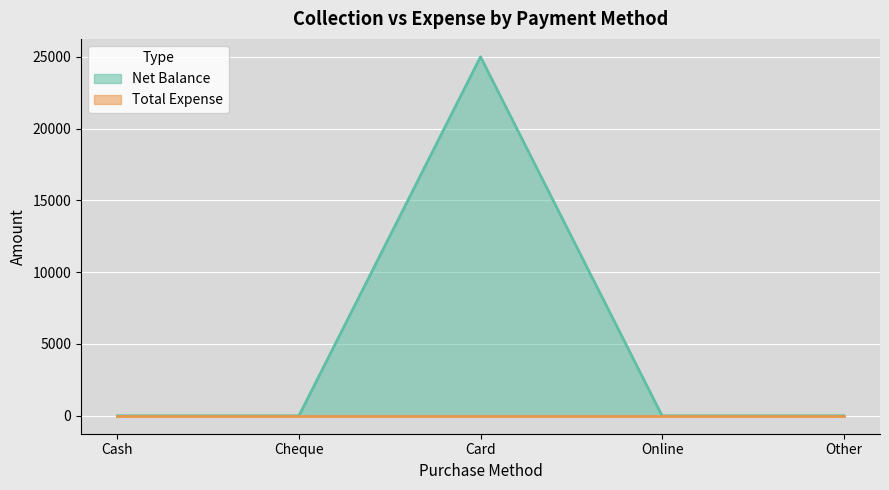

Between Online and Cash, which is larger?

Online